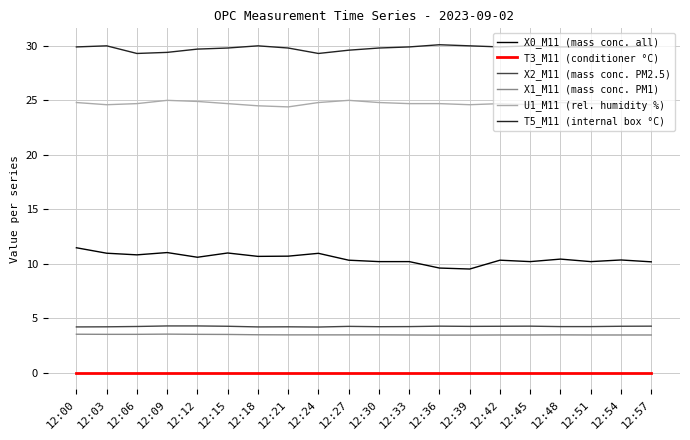

Is the value of X2_M11 (mass conc. PM2.5) at 12:39 greater than the value of T3_M11 (conditioner °C) at 12:06?

Yes